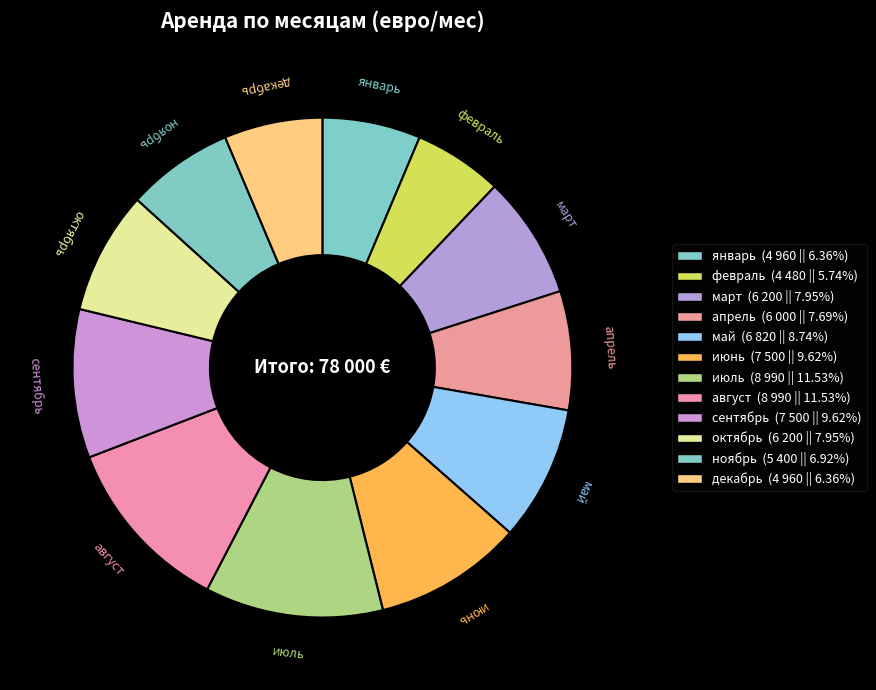

How many slices are in this pie chart?

12